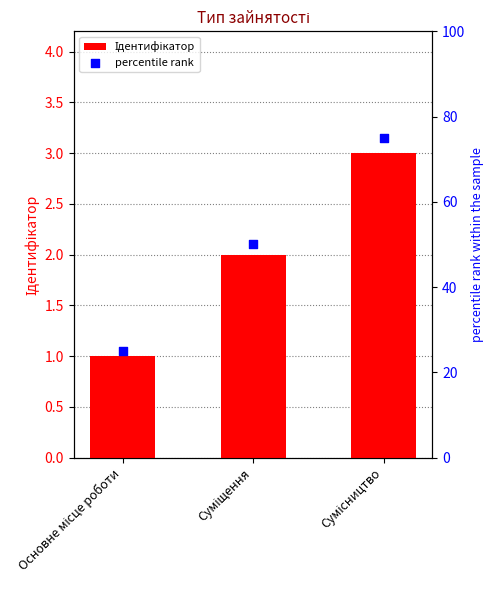

What are all the series names shown in the legend?

Ідентифікатор, percentile rank